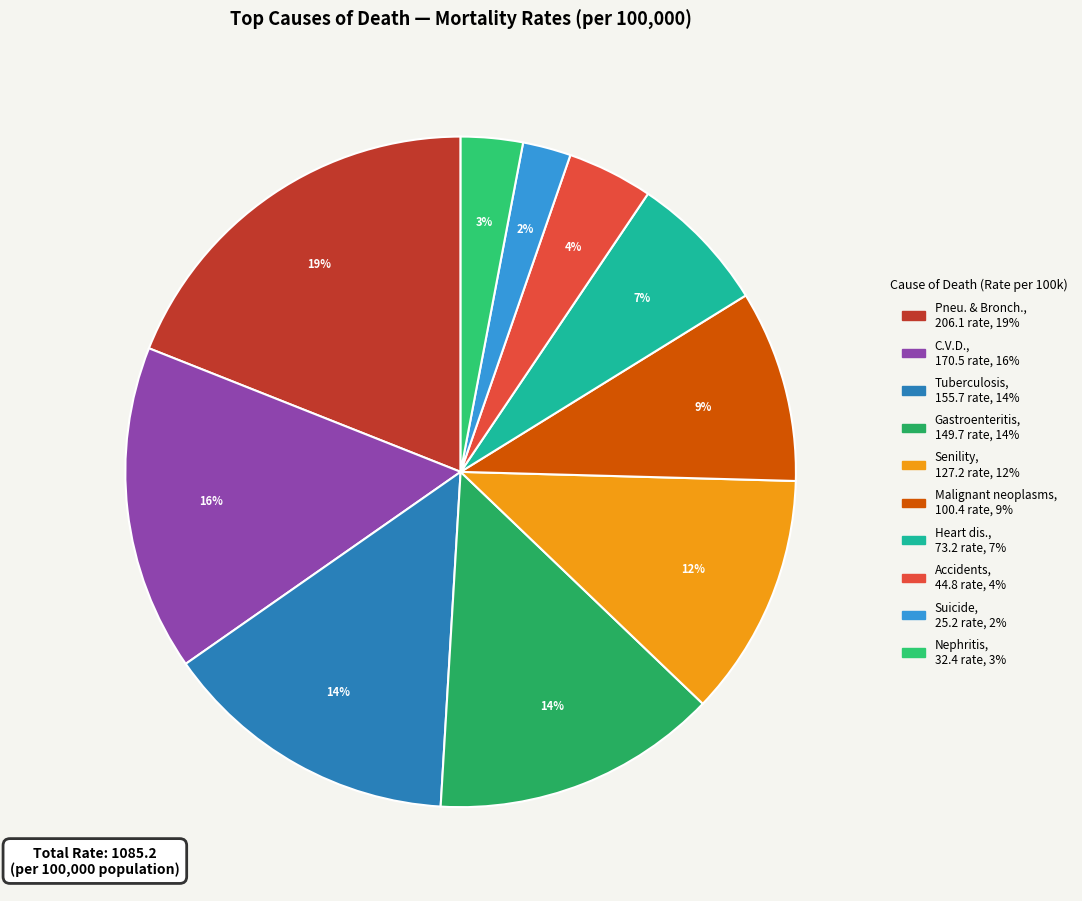

Which slice is the largest?

Pneu. & Bronch.